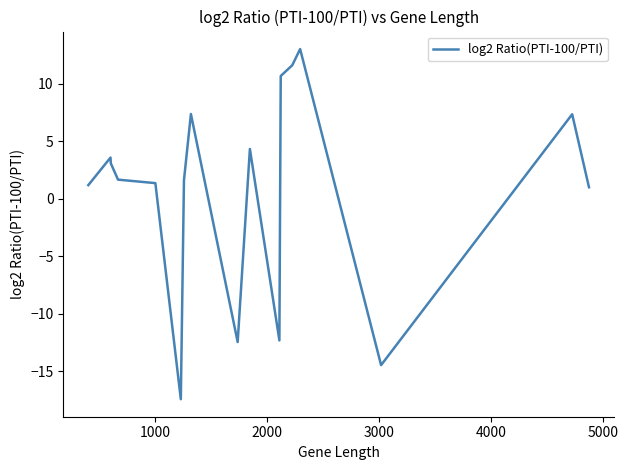

What is the maximum value shown in the chart?

13.0